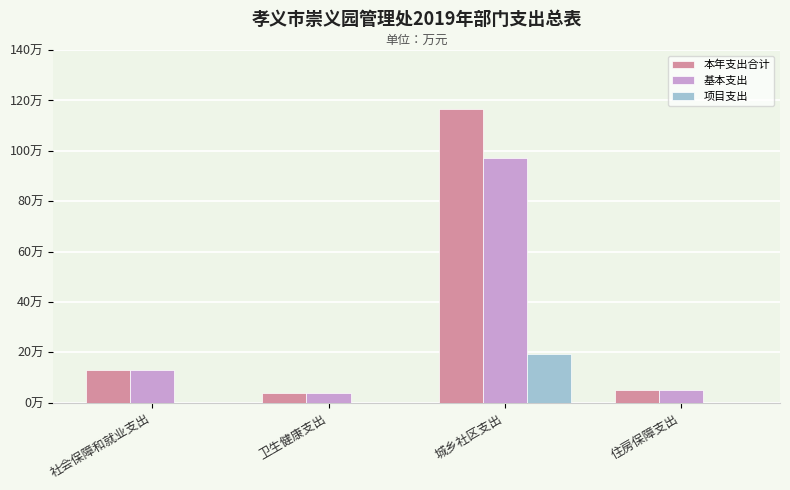

List the labels in order of 基本支出 value, smallest first.

卫生健康支出, 住房保障支出, 社会保障和就业支出, 城乡社区支出